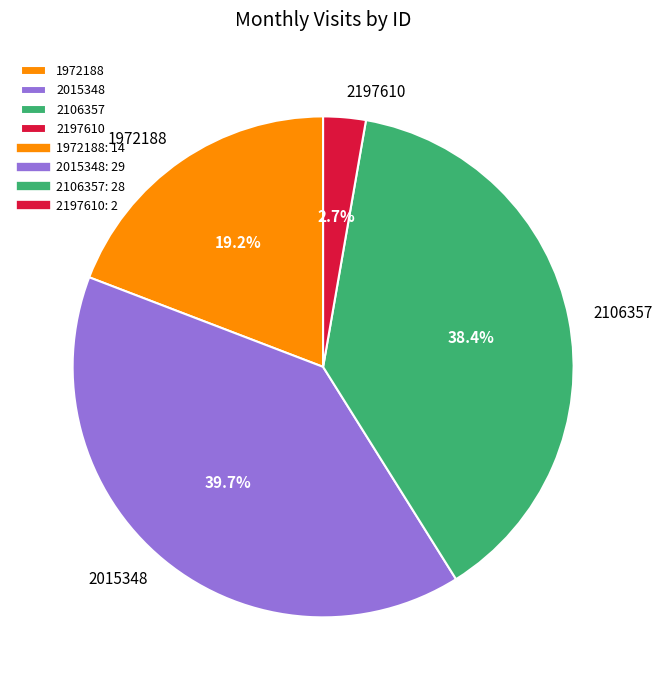

What percentage is NOT represented by 2197610?

97.3%